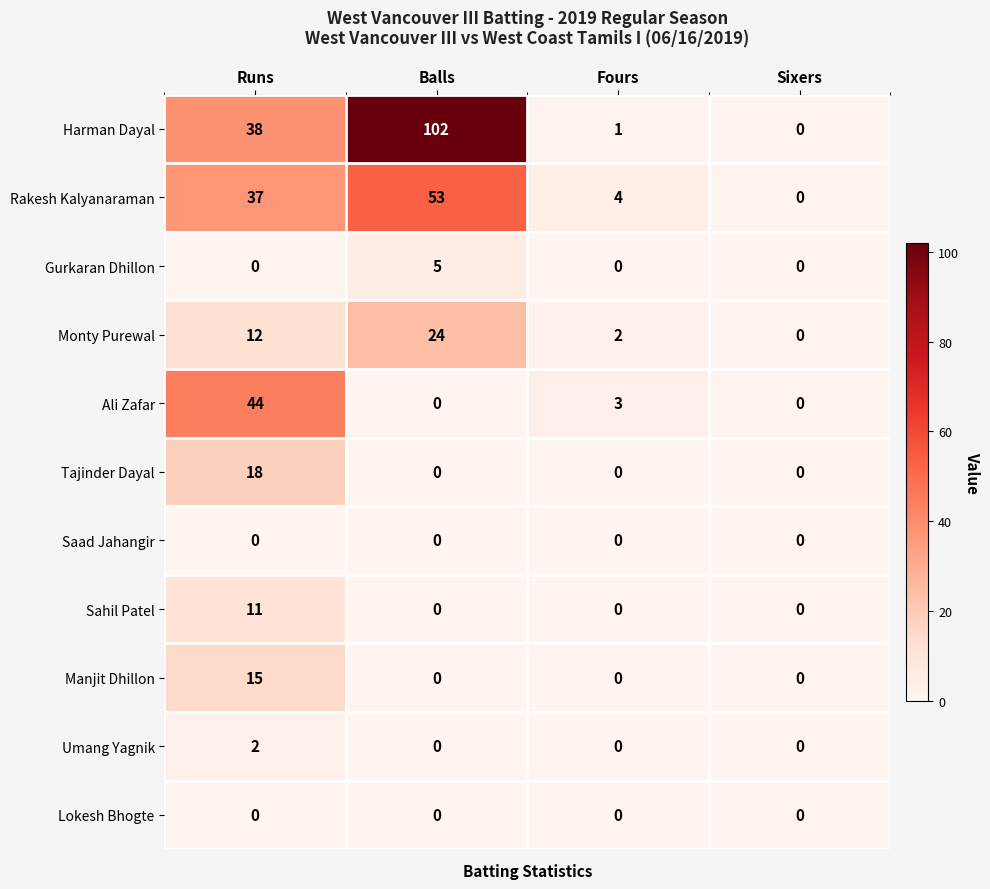

At which category is the sum across all series the highest?

Balls